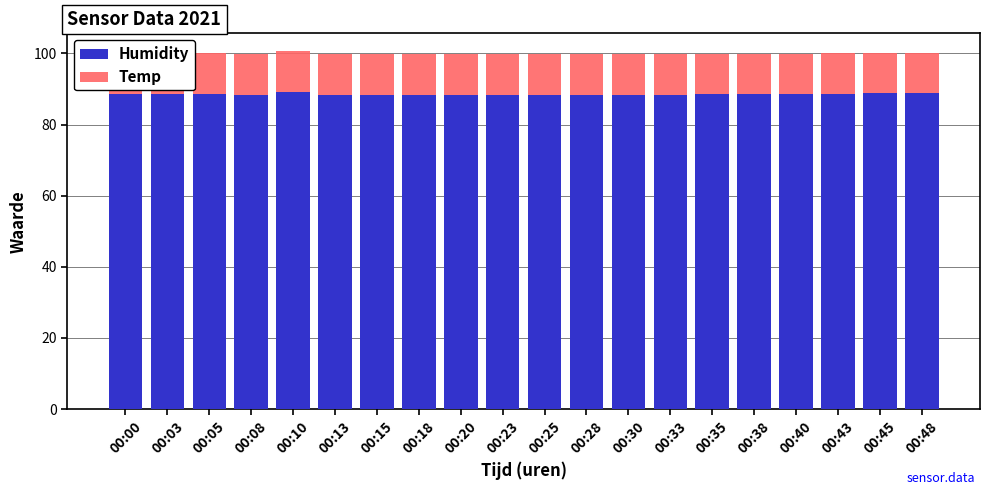

Does the chart contain stacked bars?

Yes